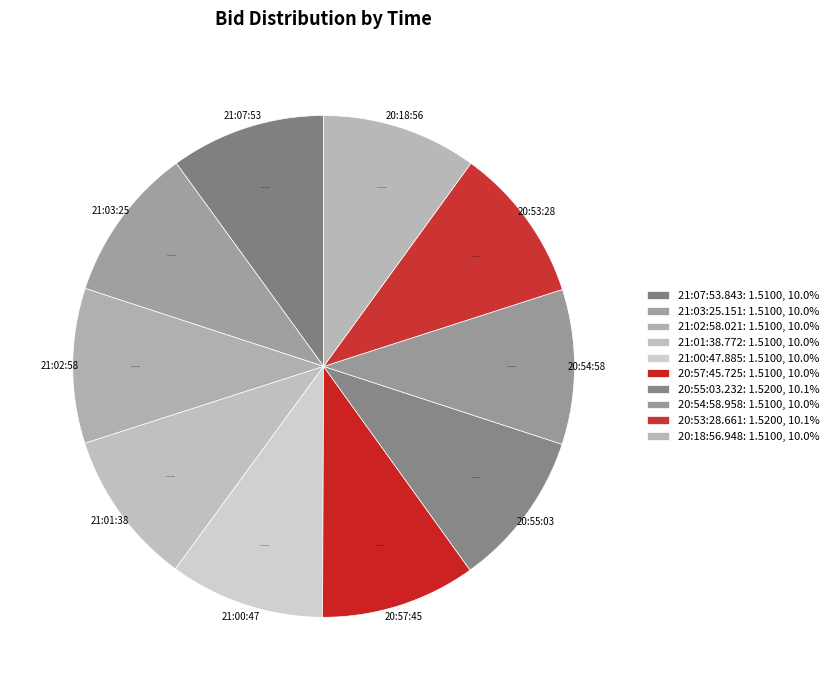

How many slices are in this pie chart?

10